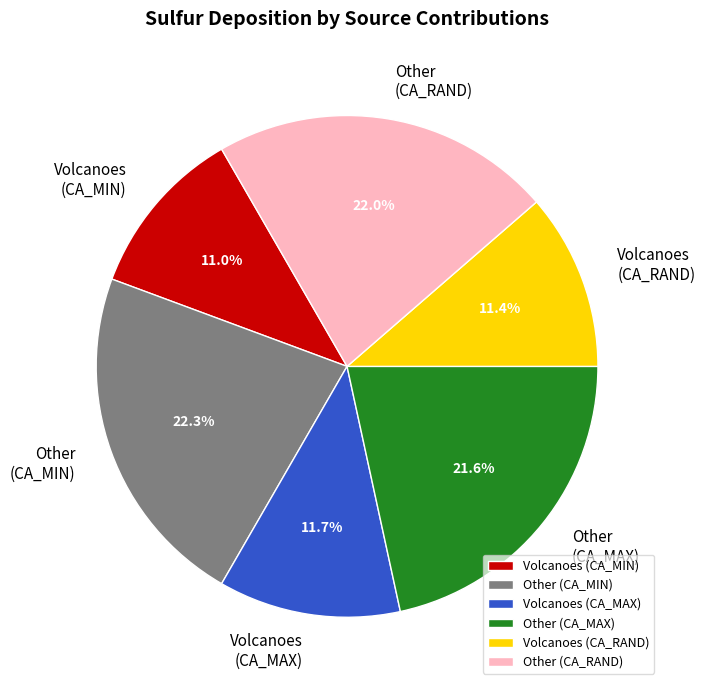

Is there any slice that represents more than half of the pie?

No